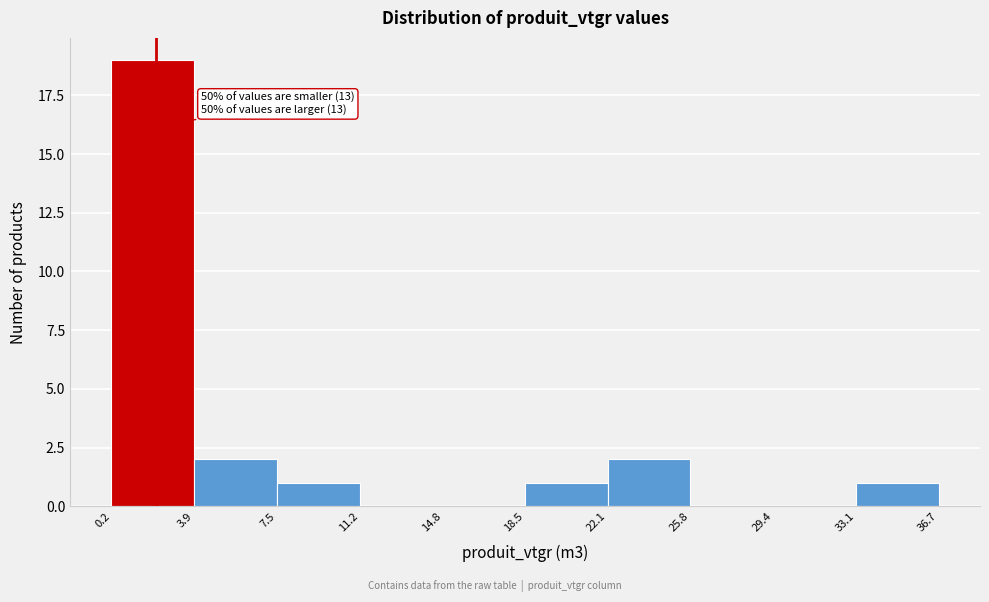

Over which range of the x-axis is the bar tallest?

0.2 to 3.9